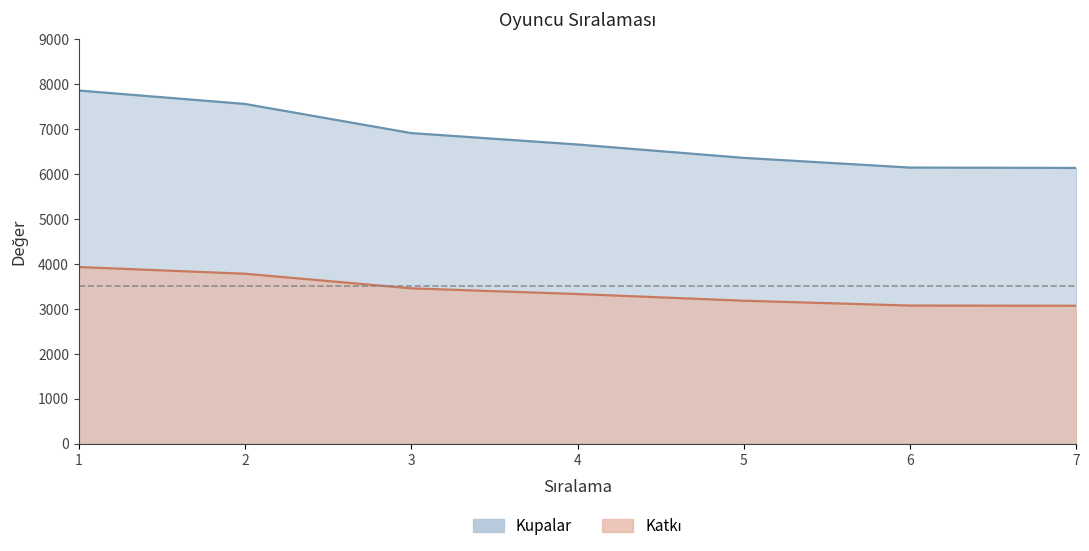

What is the difference between the maximum and minimum values in the Katkı series?

862